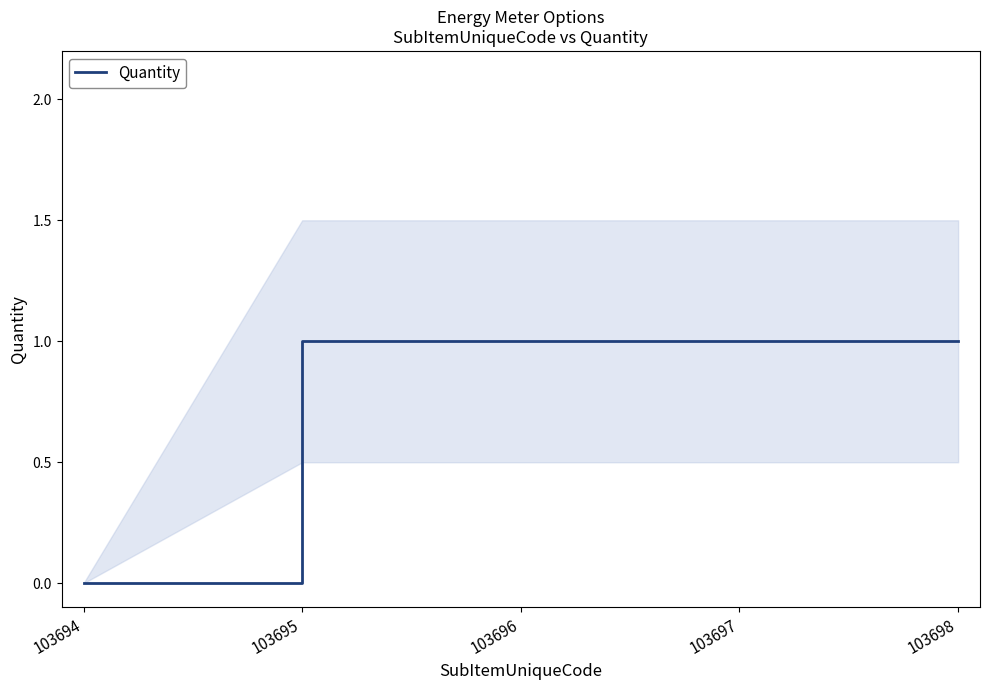

The chart shows a value of 1 at 103695. True or false?

True